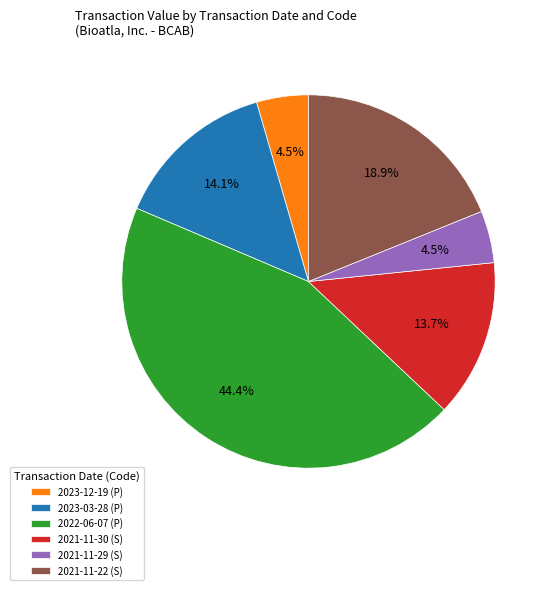

Between 2023-12-19 (P) and 2022-06-07 (P), which is larger?

2022-06-07 (P)